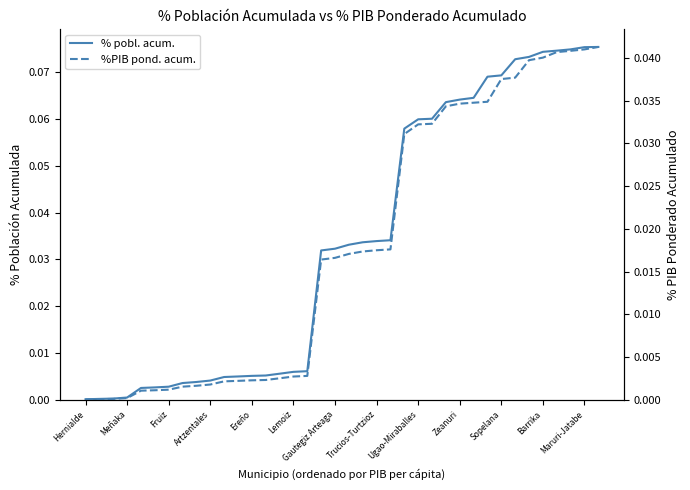

Is the value of %PIB pond. acum. at Sopelana greater than the value of % pobl. acum. at 32?

No